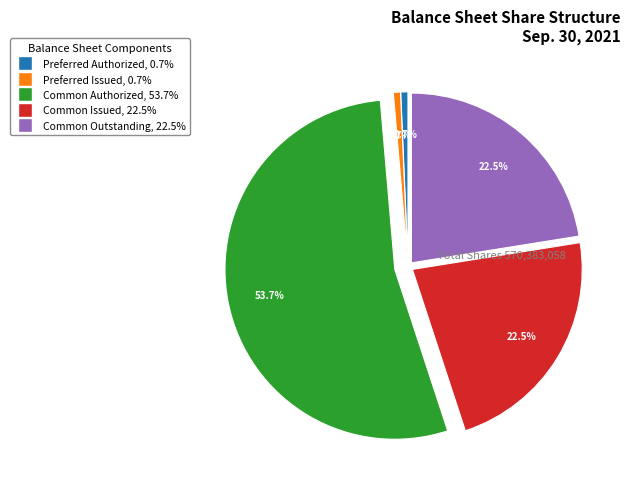

Which category has the biggest portion of the pie?

Common stock authorized